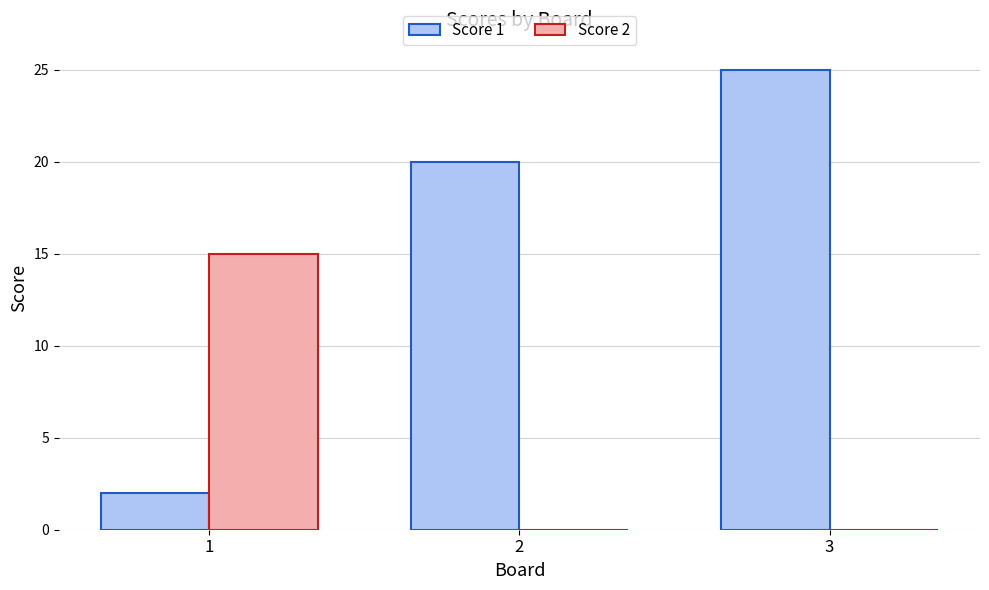

What is the sum of all Score 1 values?

47